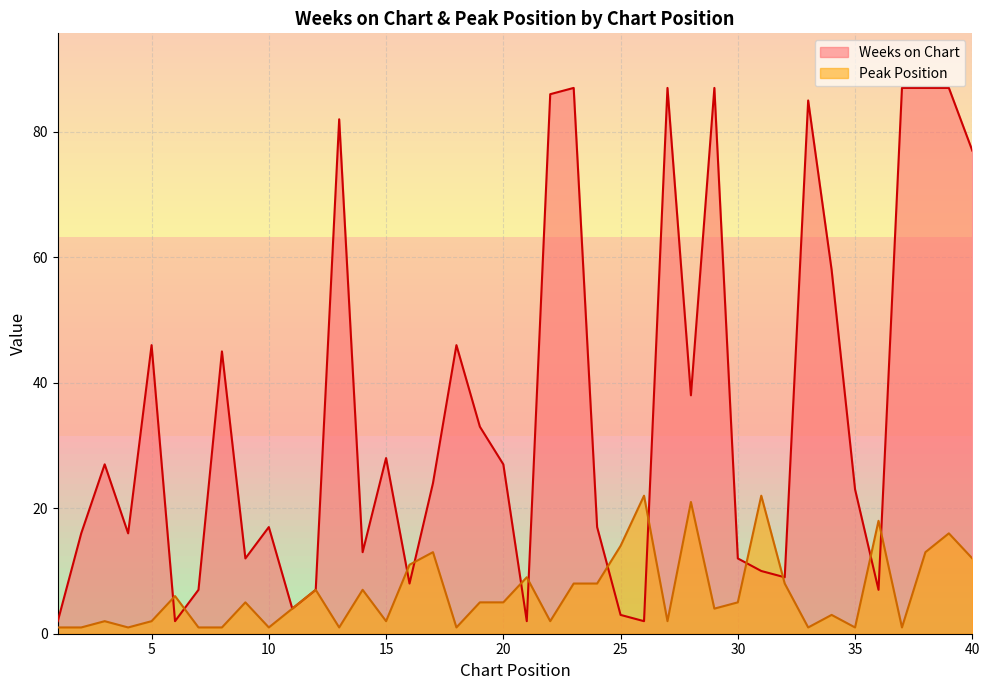

The value of Peak Position at 12 is 7. True or false?

True